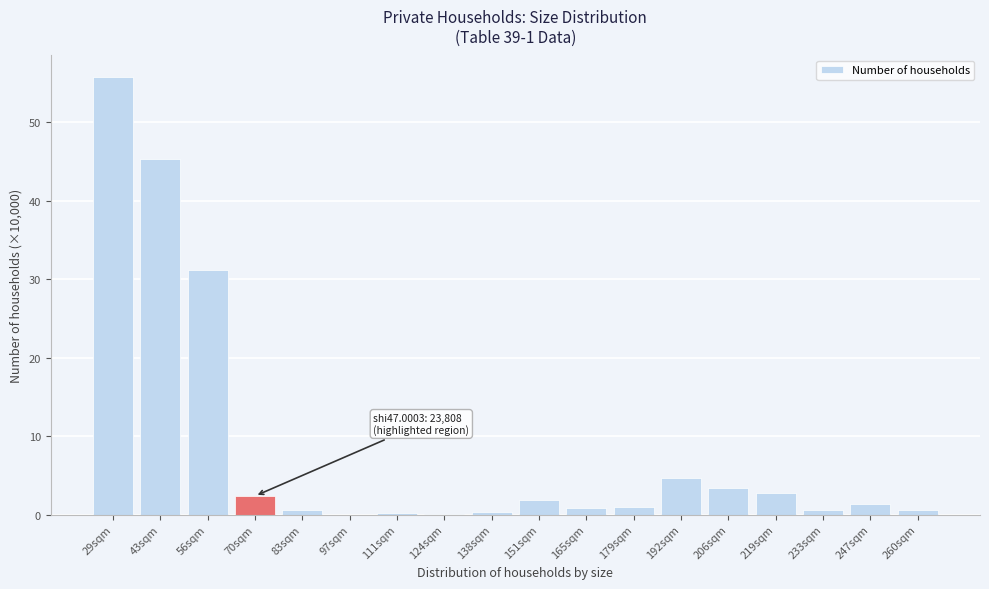

What is the sum of all values?

152.7